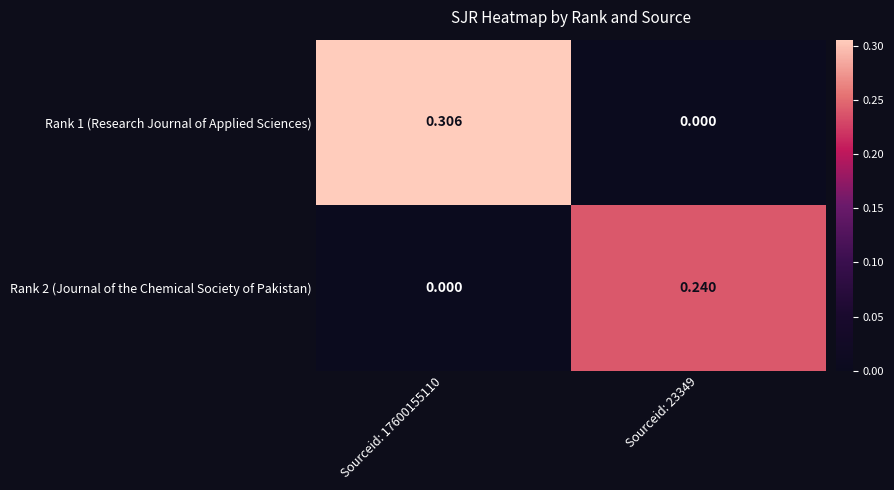

Is the value of Rank 2 (Journal of the Chemical Society of Pakistan) at Sourceid: 23349 greater than the value of Rank 1 (Research Journal of Applied Sciences) at Sourceid: 23349?

Yes